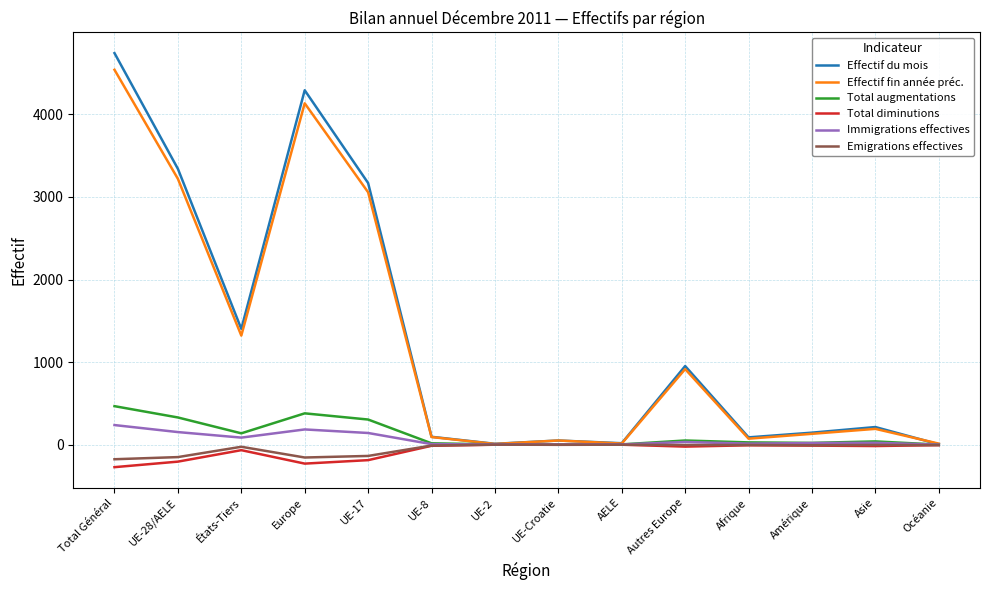

What is the difference between the maximum and minimum values in the Effectif du mois series?

4739